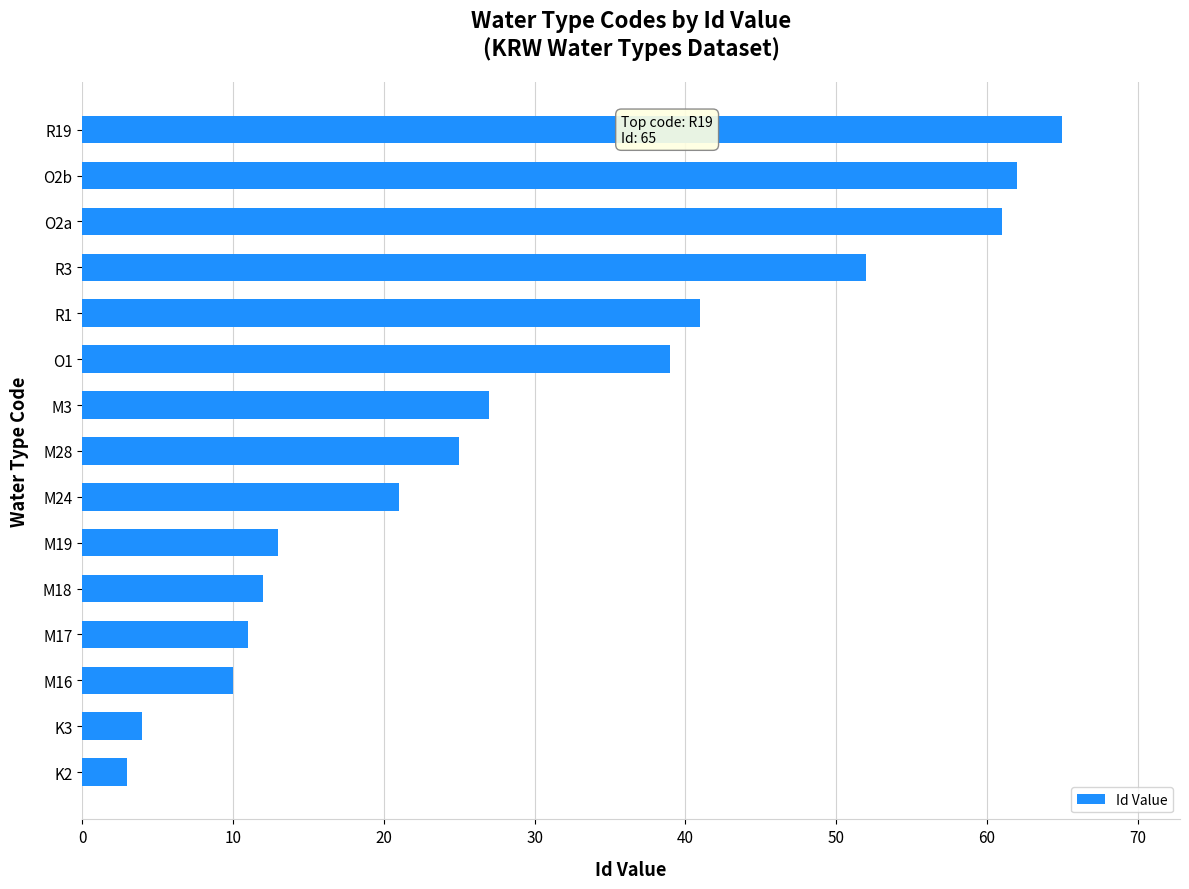

Does the chart contain stacked bars?

No